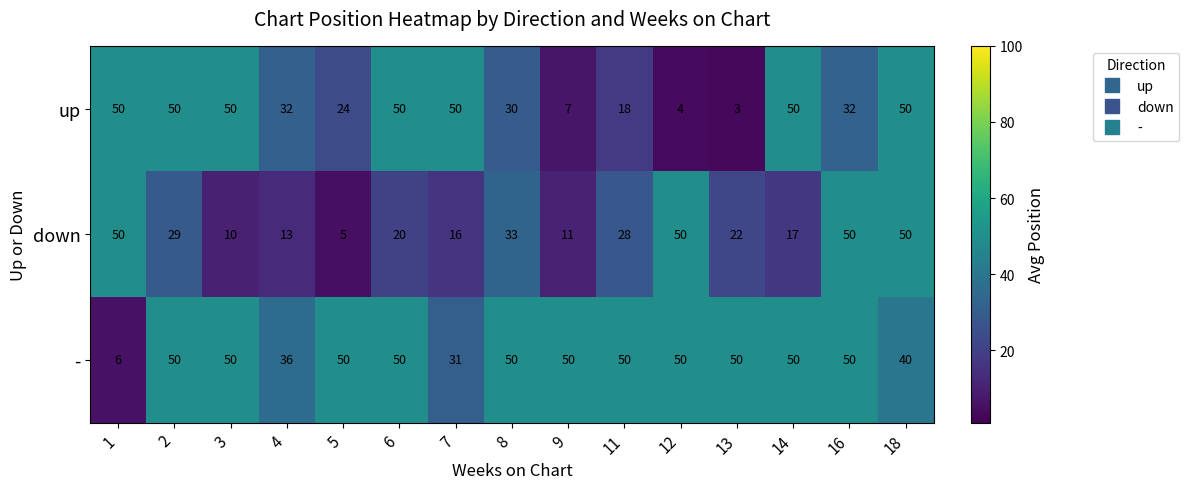

What is the sum of the up values at 13 and 11?

21